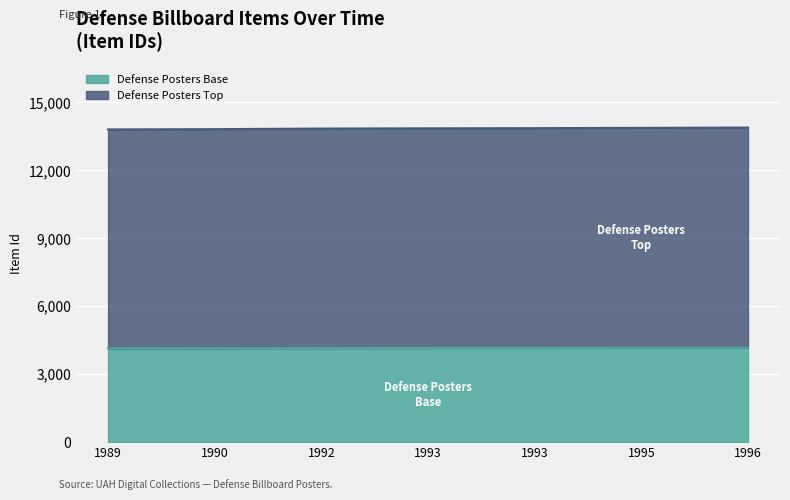

What is the value of the Item Id point at the 1st from the left?

4143